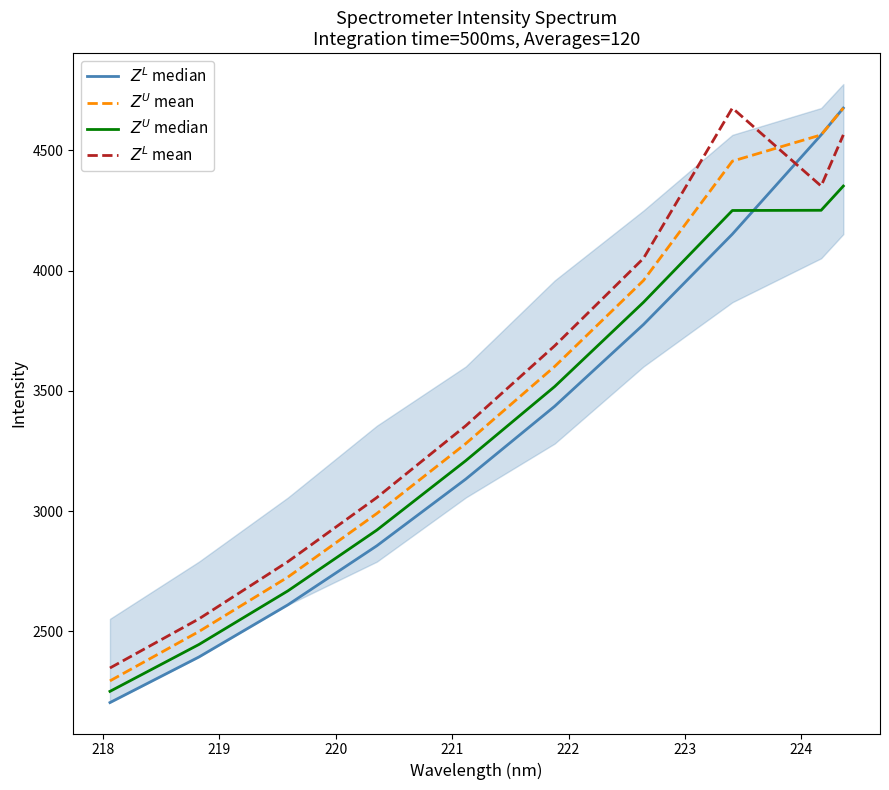

Which series has the largest total across all categories?

$Z^L$ mean